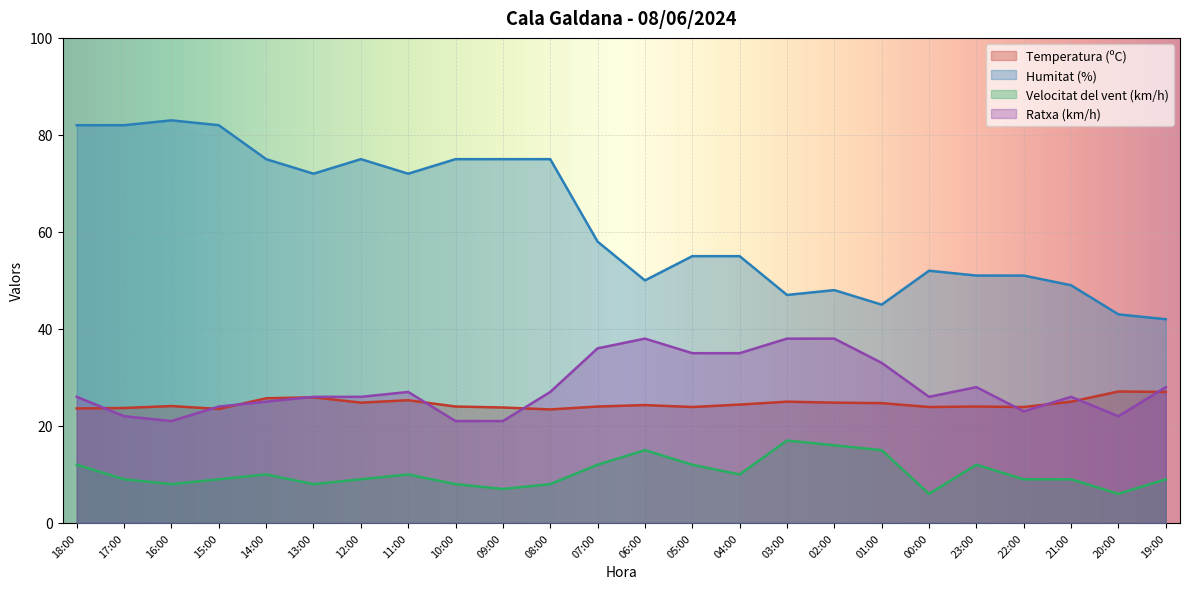

At which category is the sum across all series the highest?

18:00